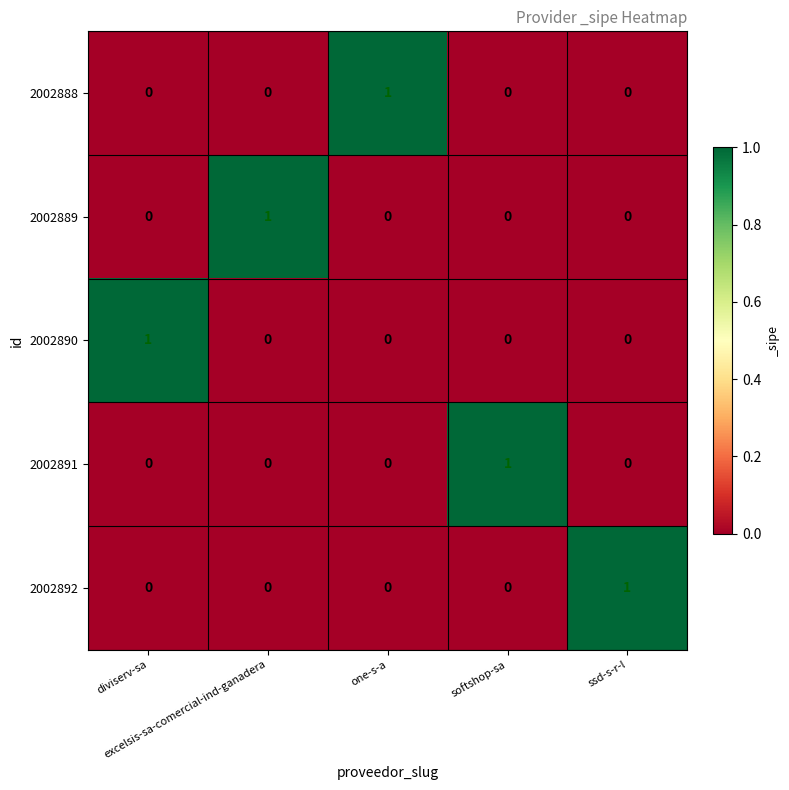

At how many categories does at least one series exceed 0?

5